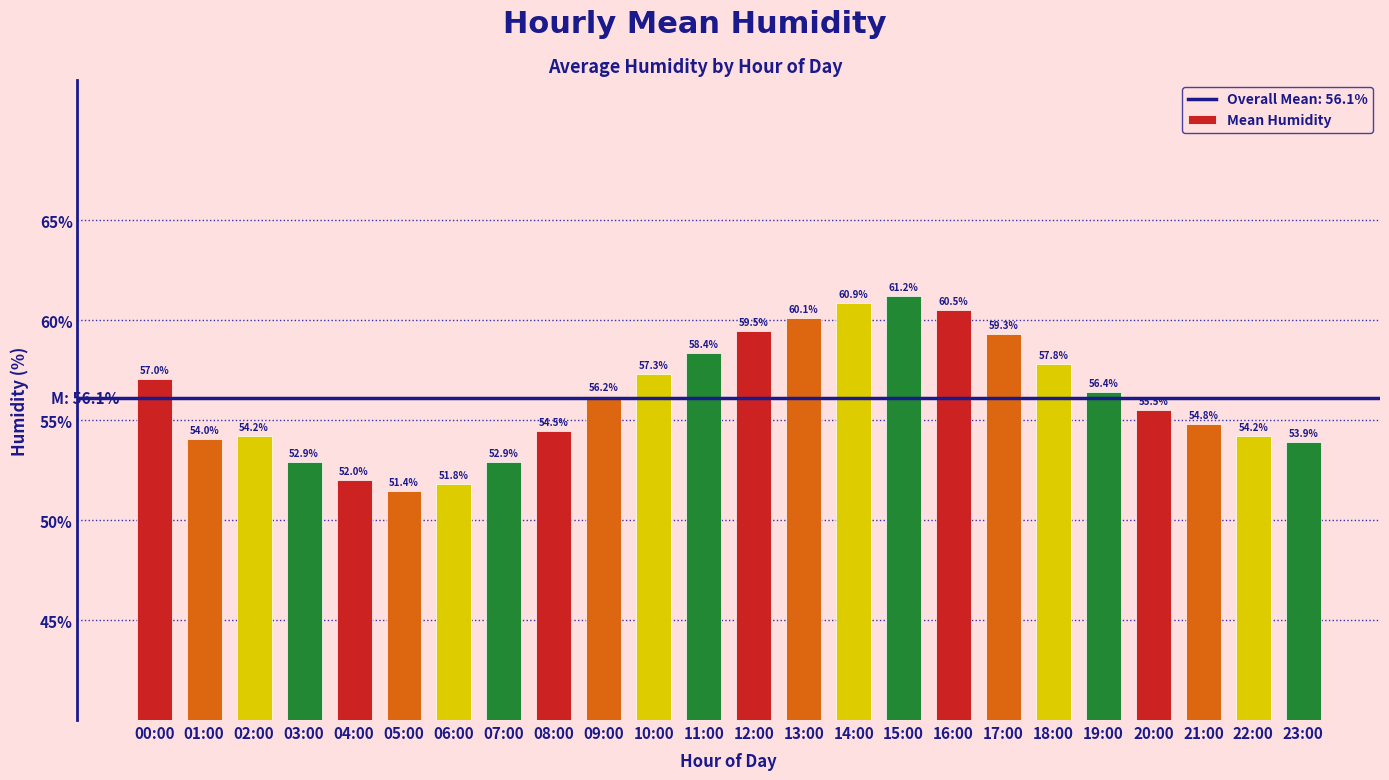

How many data points are above 56?

12